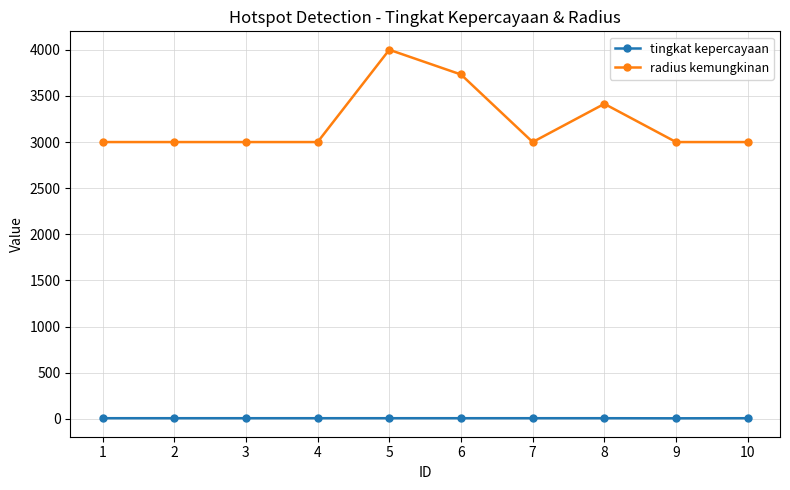

What is the sum of all tingkat kepercayaan values?

79